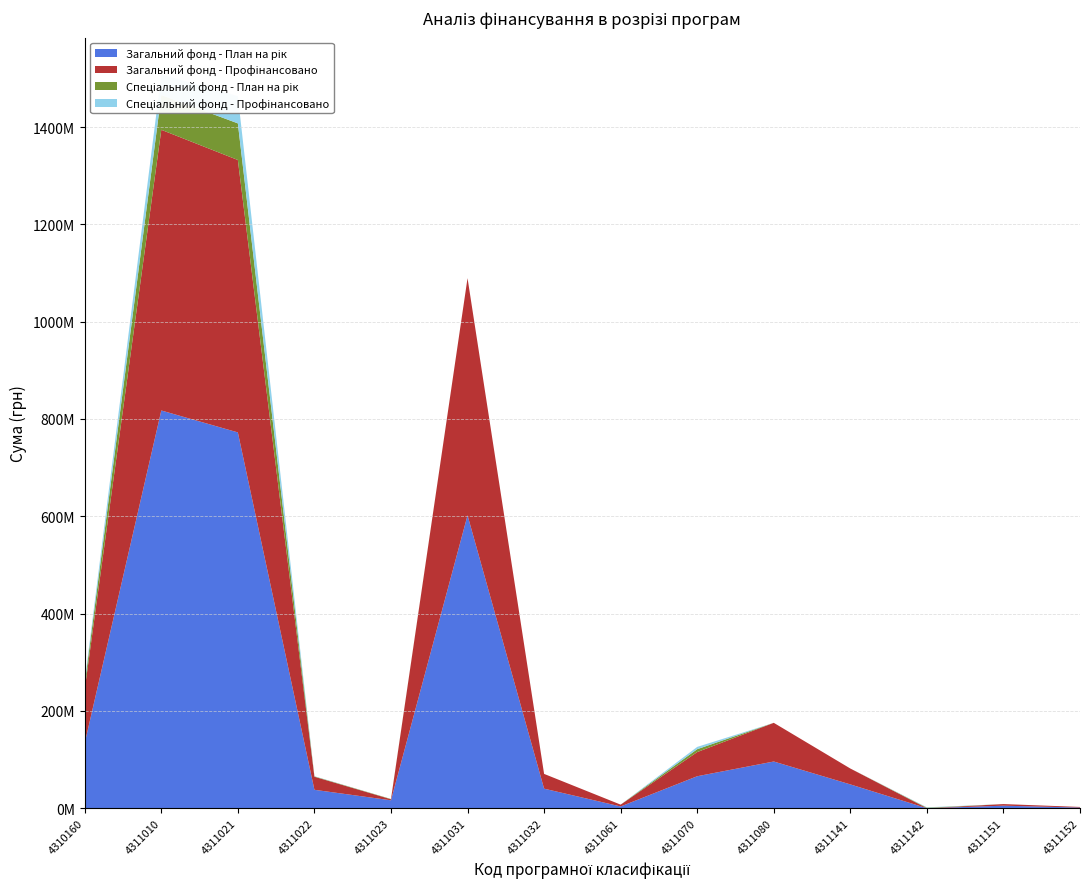

Reading left to right, what are all the values shown in this chart?

Загальний фонд - План на рік: 4310160=134070652	4311010=817440181	4311021=772391708	4311022=37974993	4311023=16395685	4311031=602121340	4311032=40301200	4311061=3739532	4311070=65833416	4311080=96104880	4311141=49063150	4311142=85100	4311151=5320810	4311152=1499040
Загальний фонд - Профінансовано: 4310160=110978843	4311010=576829067	4311021=559797199	4311022=26773366	4311023=2102531	4311031=487274796	4311032=30347464	4311061=3739532	4311070=49633280	4311080=79487766	4311141=32640165	4311142=50680	4311151=3302861	4311152=1227800
Спеціальний фонд - План на рік: 4310160=10870000	4311010=71516341	4311021=75280820	4311022=700848	4311023=560000	4311031=0	4311032=0	4311061=0	4311070=5955428	4311080=0	4311141=0	4311142=1000000	4311151=0	4311152=0
Спеціальний фонд - Профінансовано: 4310160=5767680	4311010=42297777	4311021=56061034	4311022=451680	4311023=0	4311031=0	4311032=0	4311061=0	4311070=4709613	4311080=0	4311141=0	4311142=821382	4311151=0	4311152=0